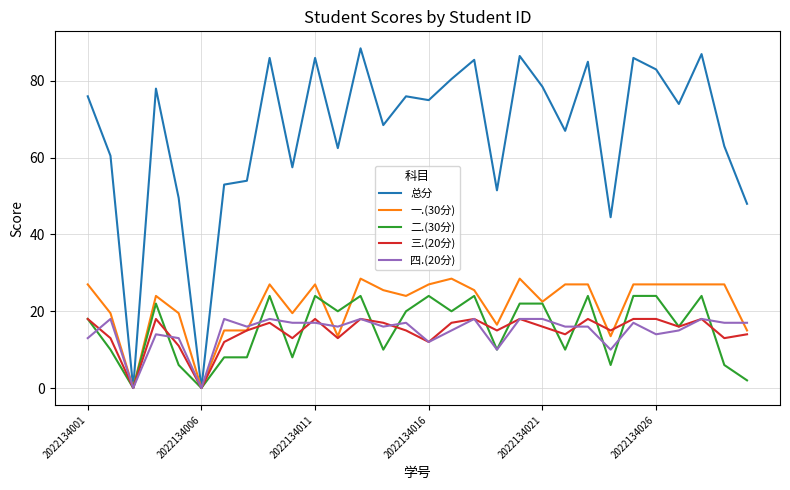

Which series has the widest spread of values?

总分